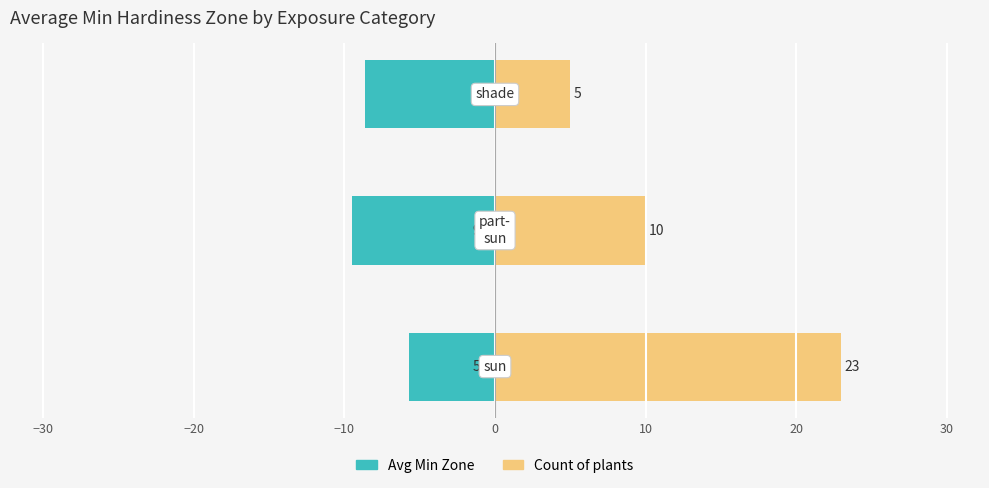

At how many categories does at least one series exceed 4?

3